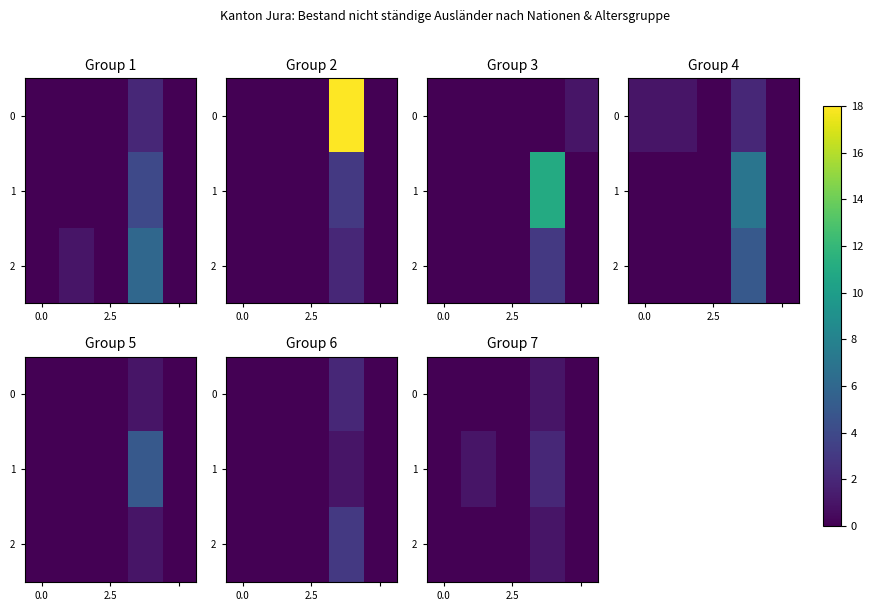

What is the spread (max minus min) of values at 3?

1